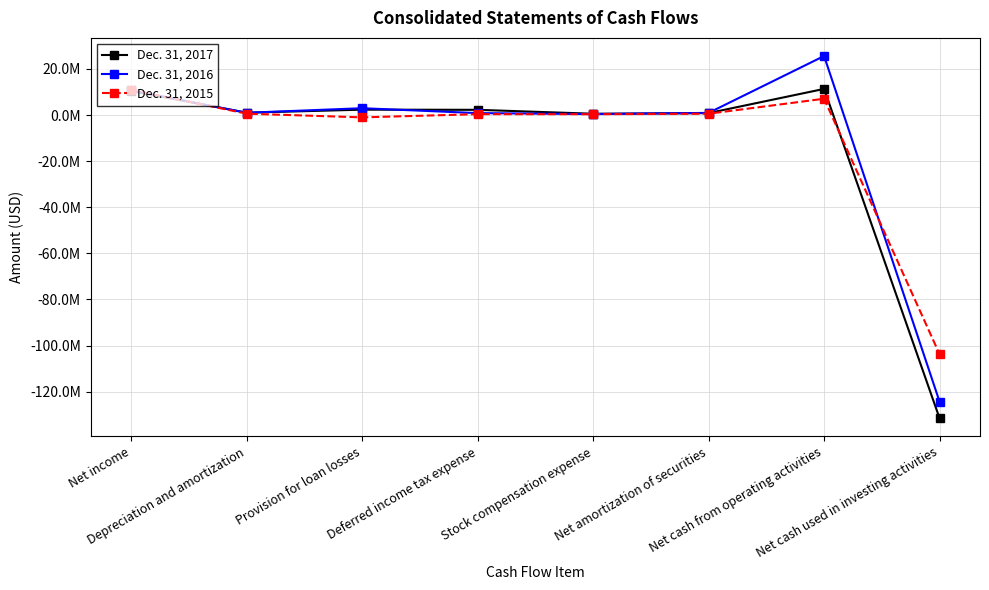

List the series in order of their peak value, lowest first.

Dec. 31, 2015, Dec. 31, 2017, Dec. 31, 2016